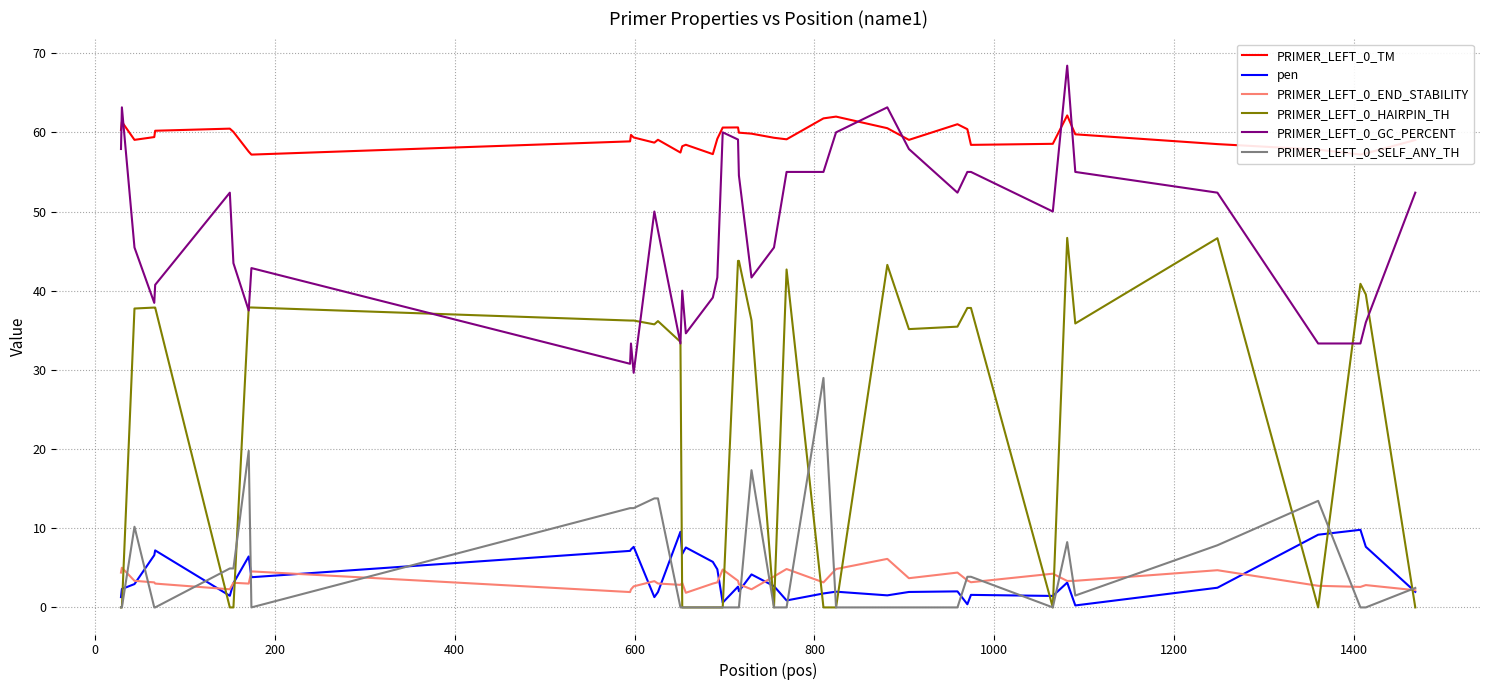

Which series has the largest total across all categories?

PRIMER_LEFT_0_TM